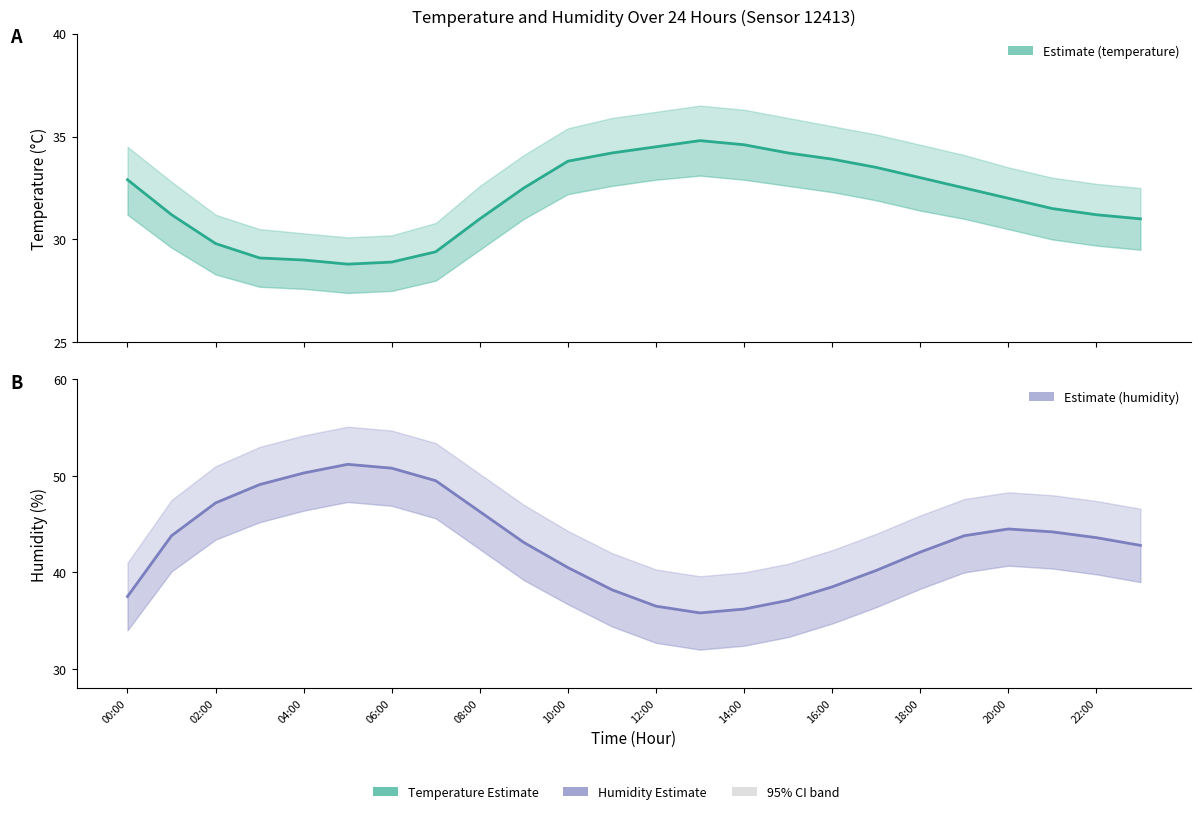

True or false: humidity has more than 0 points higher than both neighbors.

True